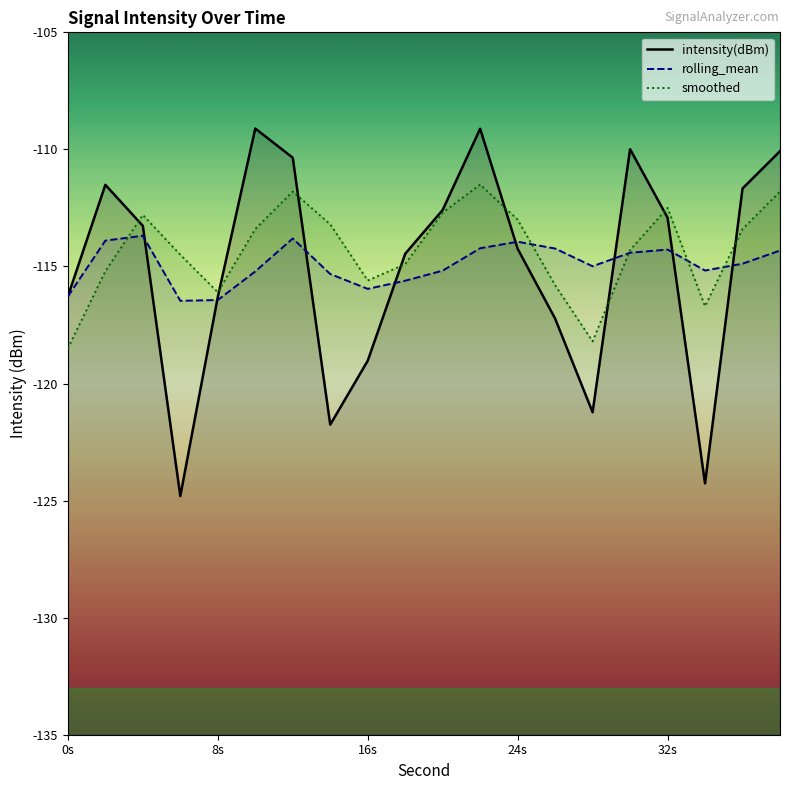

Does the chart display data point markers on the line(s)?

No